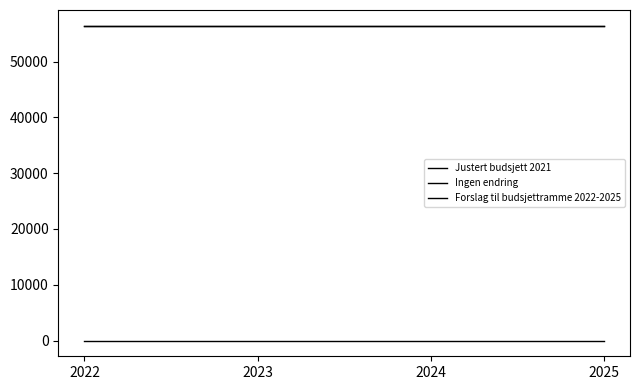

Reading left to right, what are all the values shown in this chart?

Justert budsjett 2021: 56423	56423	56423	56423
Ingen endring: 0	0	0	0
Forslag til budsjettramme 2022-2025: 56423	56423	56423	56423